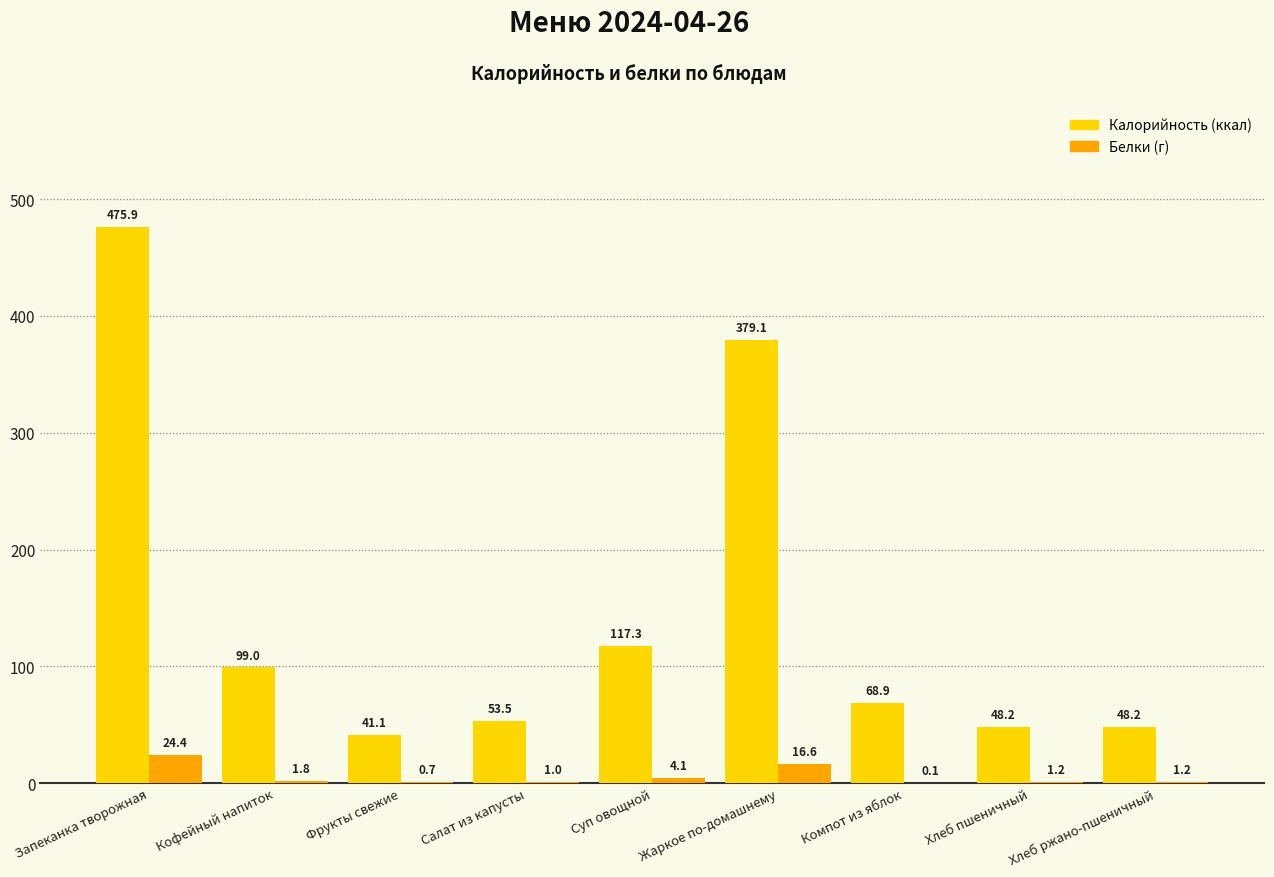

What is the maximum value shown in the chart?

475.9